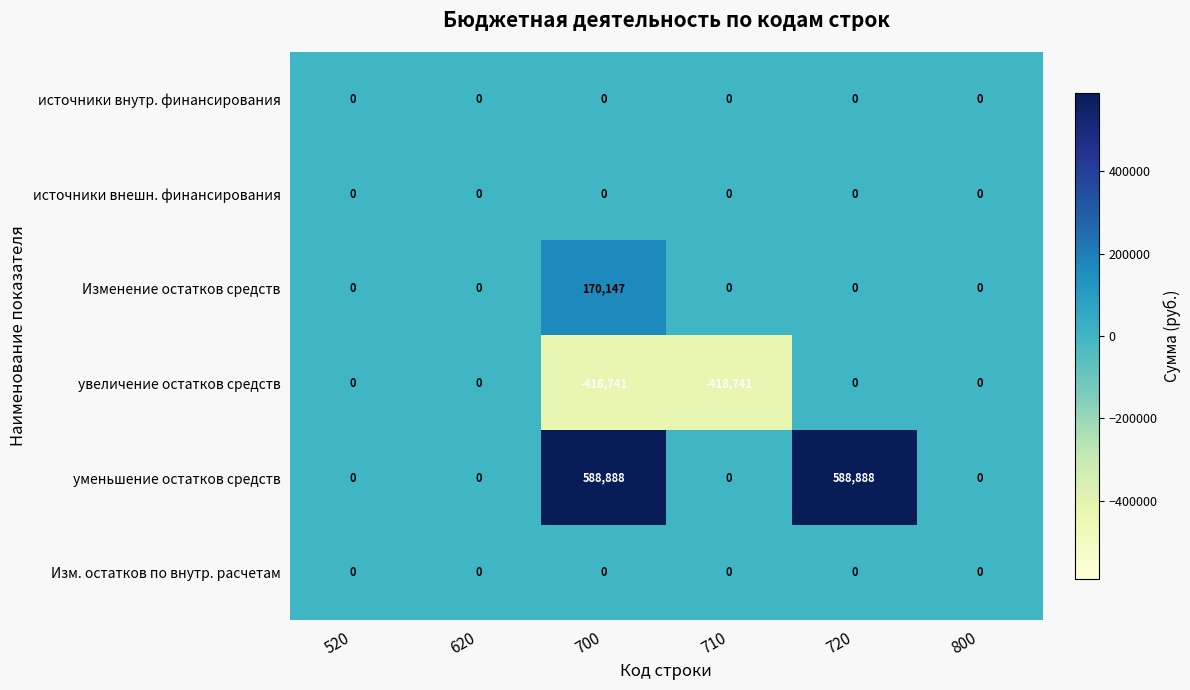

Which category has the highest value in the Изменение остатков средств series?

700